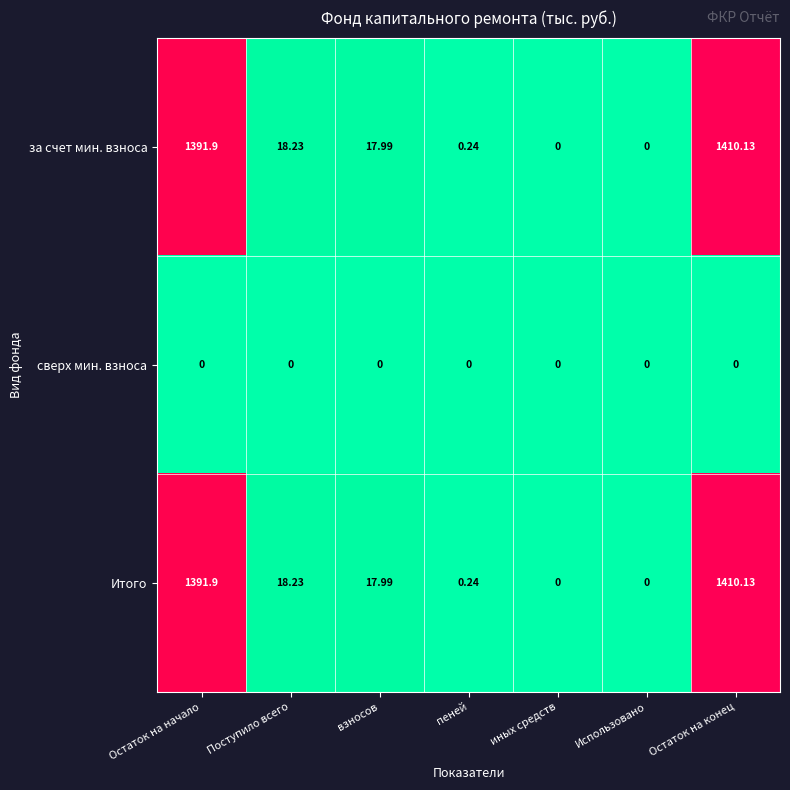

What is the spread (max minus min) of values at взносов?

18.0